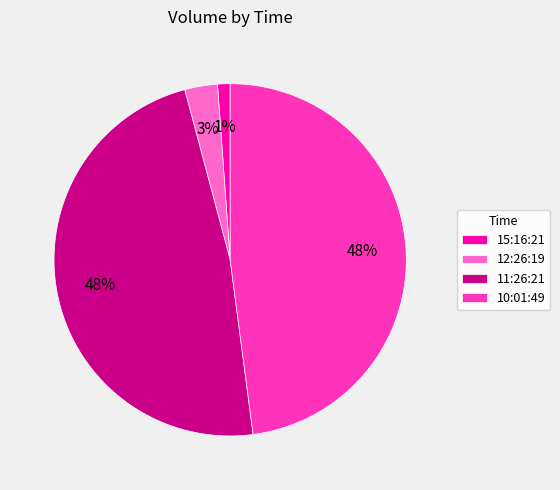

Does 15:16:21 account for over 50% of the chart?

No